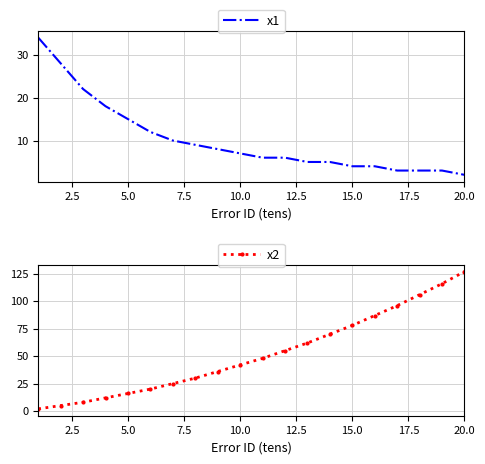

How many intersections are there between x1 and x2?

1